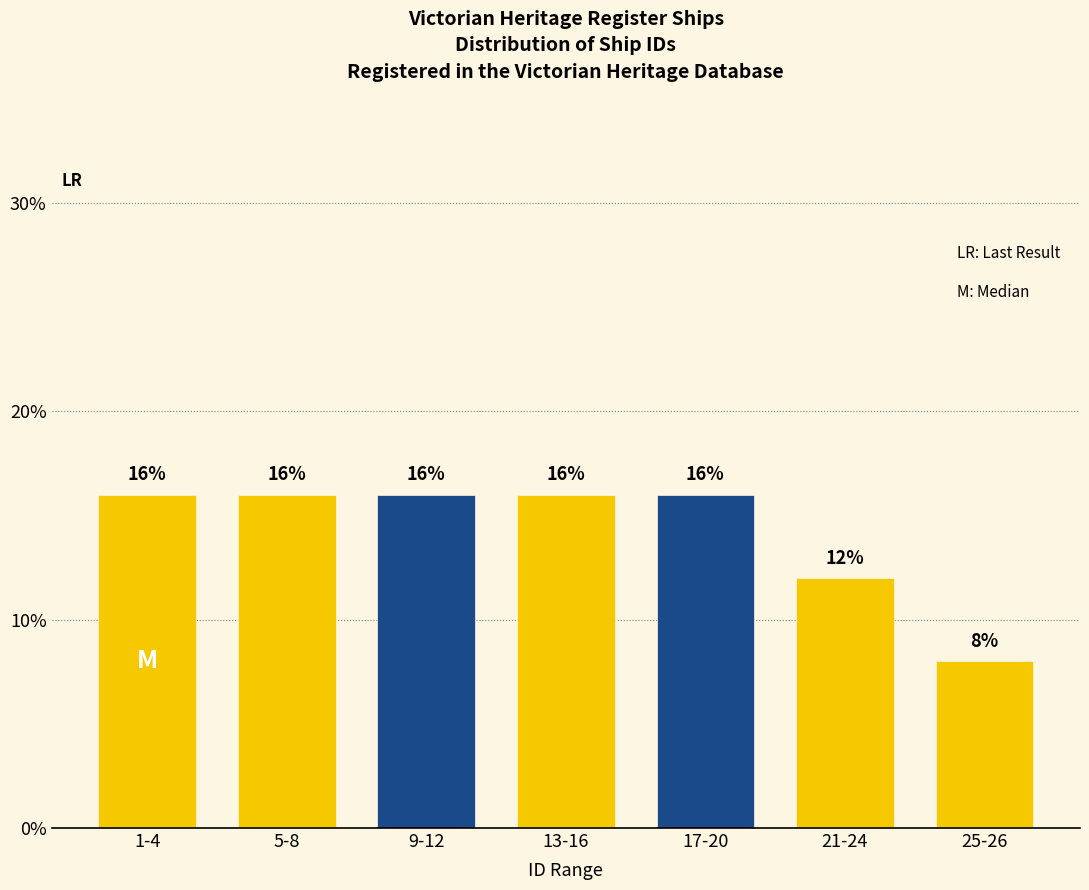

Reading right to left, what are all the values shown in this chart?

25-26=8	21-24=12	17-20=16	13-16=16	9-12=16	5-8=16	1-4=16